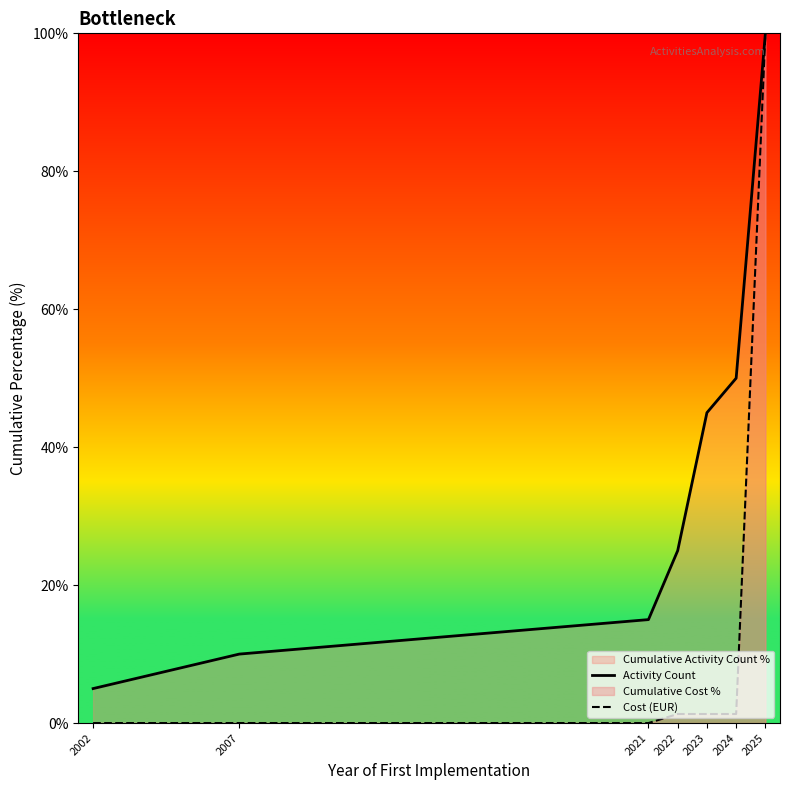

Between 2021 and 2025, which series saw the biggest shift?

Cost (EUR)